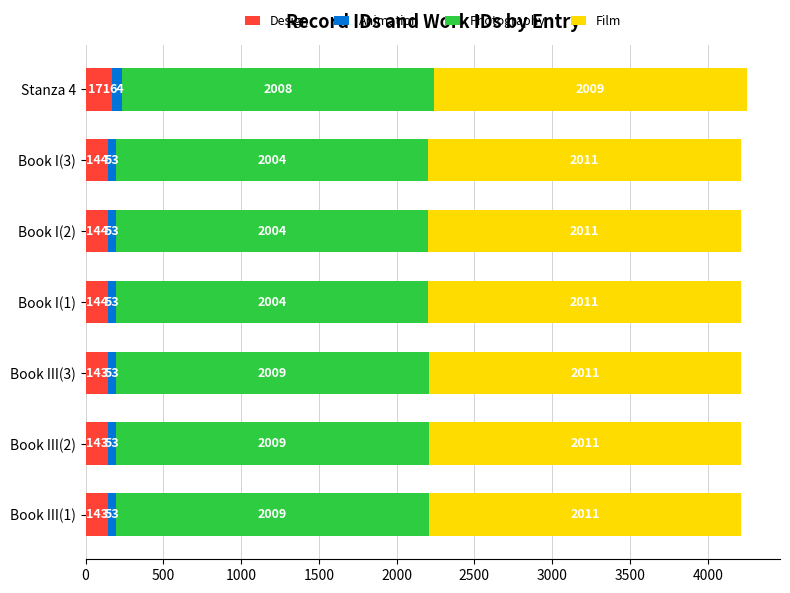

What value does the Design series have at Book III(2), to the nearest 10?

140